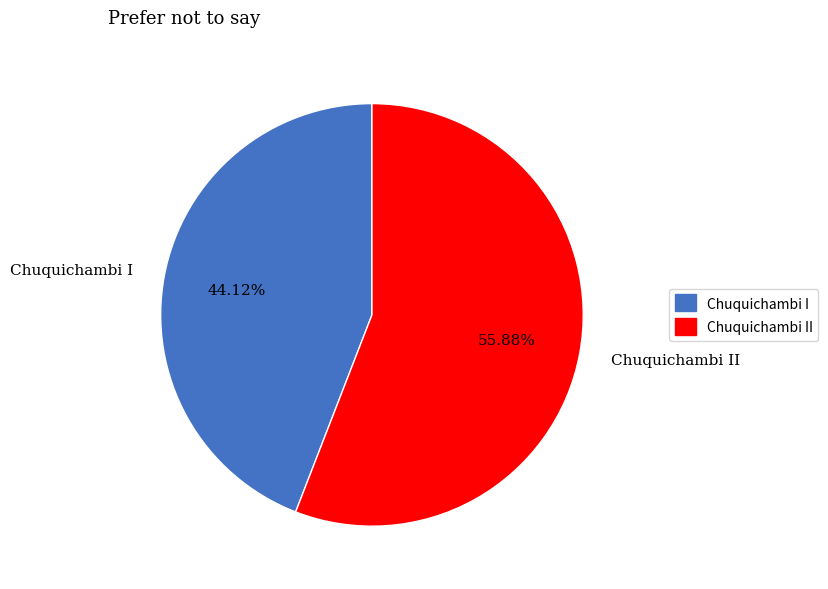

The Chuquichambi II slice represents 41% of the pie. True or false?

False